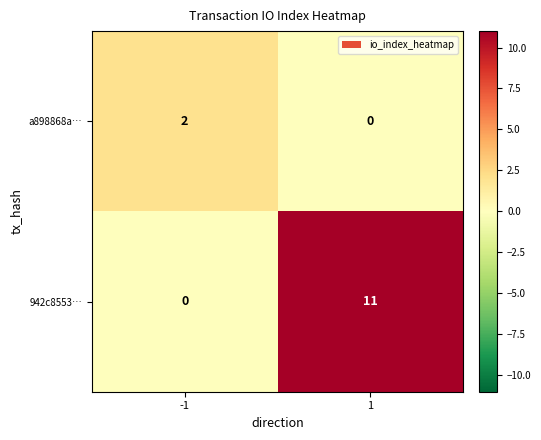

Which series has the largest range (max minus min)?

942c8553…